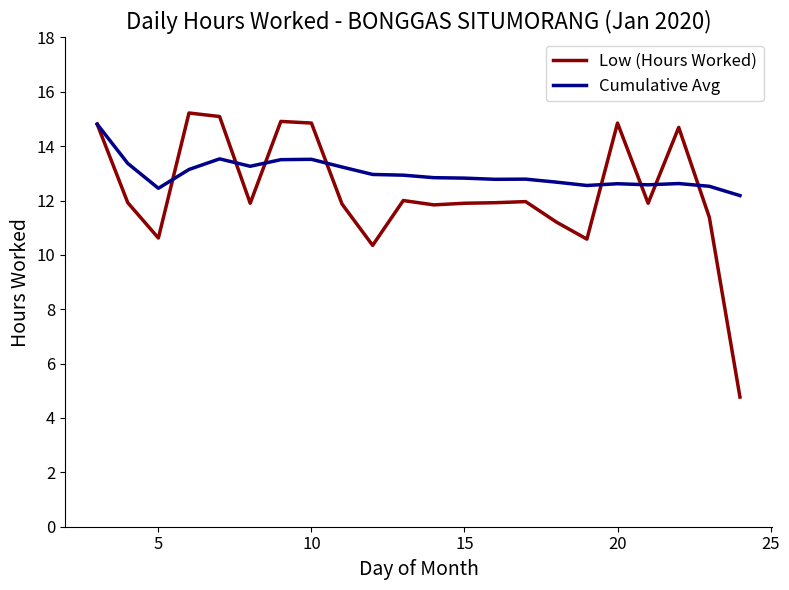

What are all the series names shown in the legend?

Low (Hours Worked), Cumulative Avg